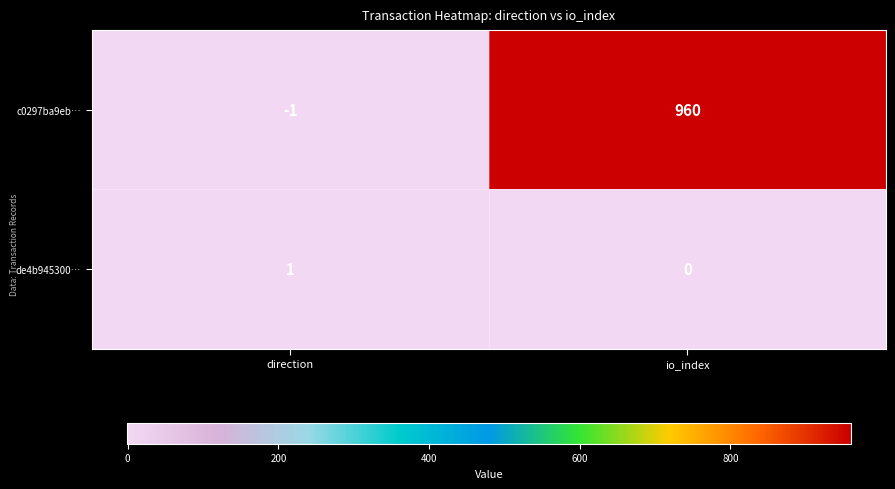

What is the sum of all c0297ba9eb… values?

959